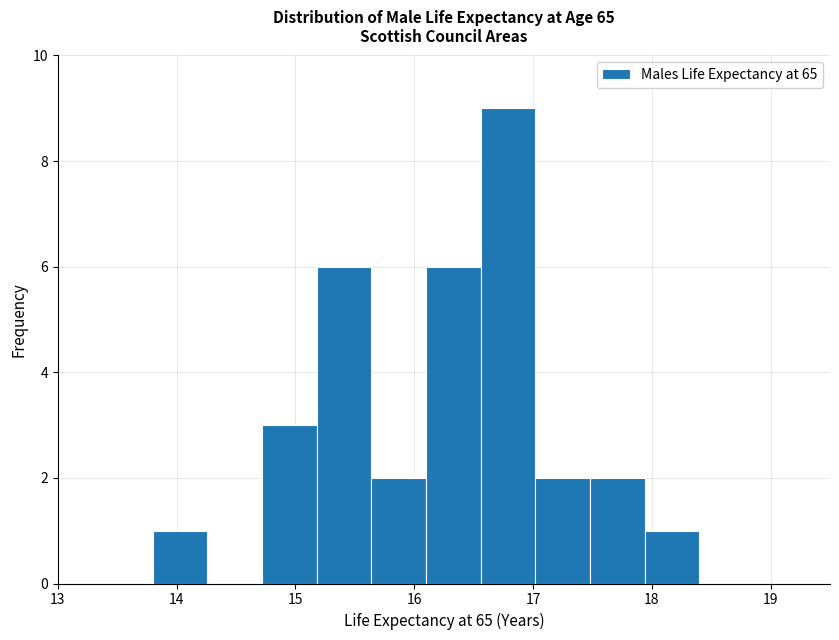

What is the height of the bar covering 15.18 to 15.64 on the x-axis? Neither the bar edges nor the heights are printed on the chart, so give them approximately, as read against the axes.

6